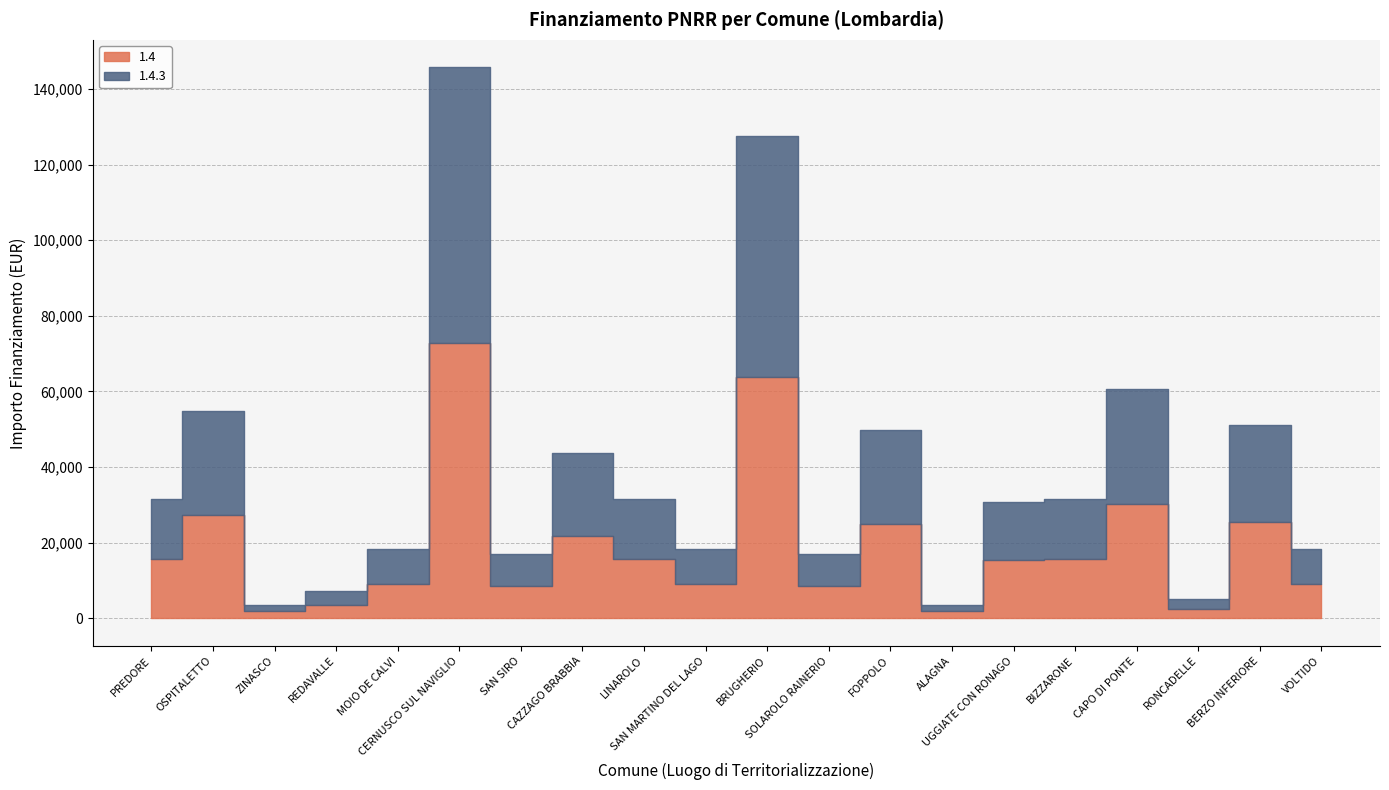

What is the label of the 10th point from the left?

SAN MARTINO DEL LAGO